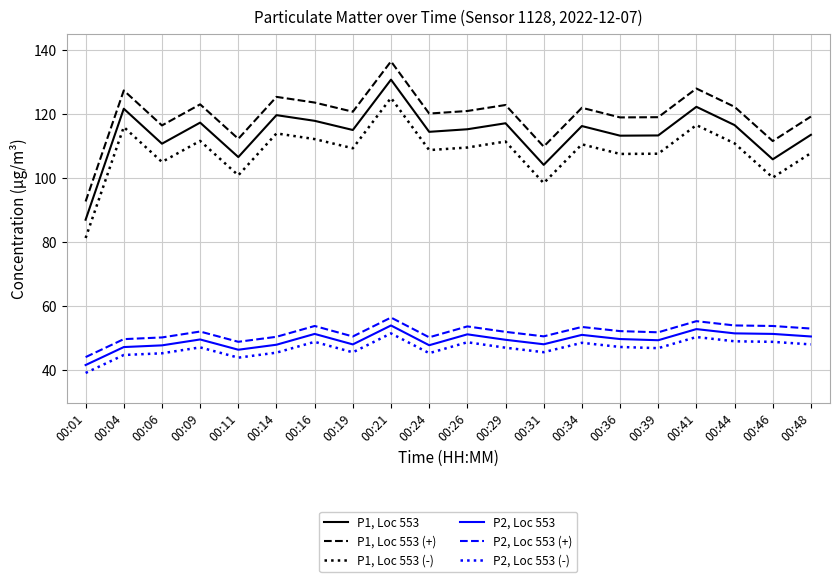

True or false: P2, Loc 553 and P1, Loc 553 cross at least once.

False